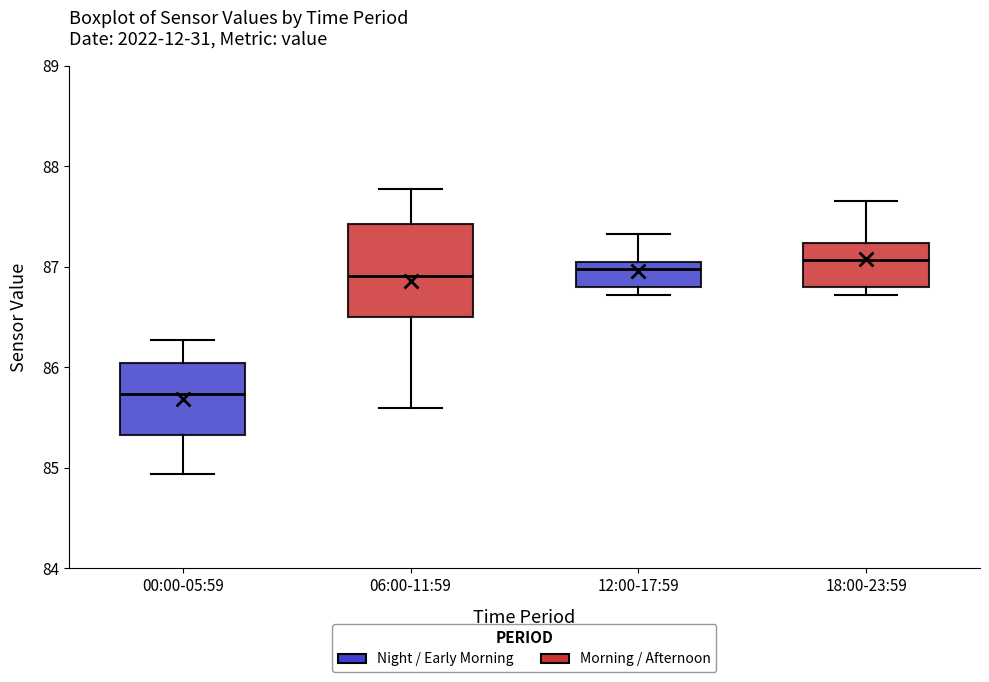

Reading left to right, transcribe this box plot: for each box, give where its median line is, the range the box spans, and where its two whiskers end, as read against the y-axis. The values are not printed on the chart, so give them approximately, as read against the axis.

00:00-05:59: median 85.7, box 85.3 to 86.0, whiskers 84.9 to 86.3
06:00-11:59: median 86.9, box 86.5 to 87.4, whiskers 85.6 to 87.8
12:00-17:59: median 87.0, box 86.8 to 87.1, whiskers 86.7 to 87.3
18:00-23:59: median 87.1, box 86.8 to 87.2, whiskers 86.7 to 87.7